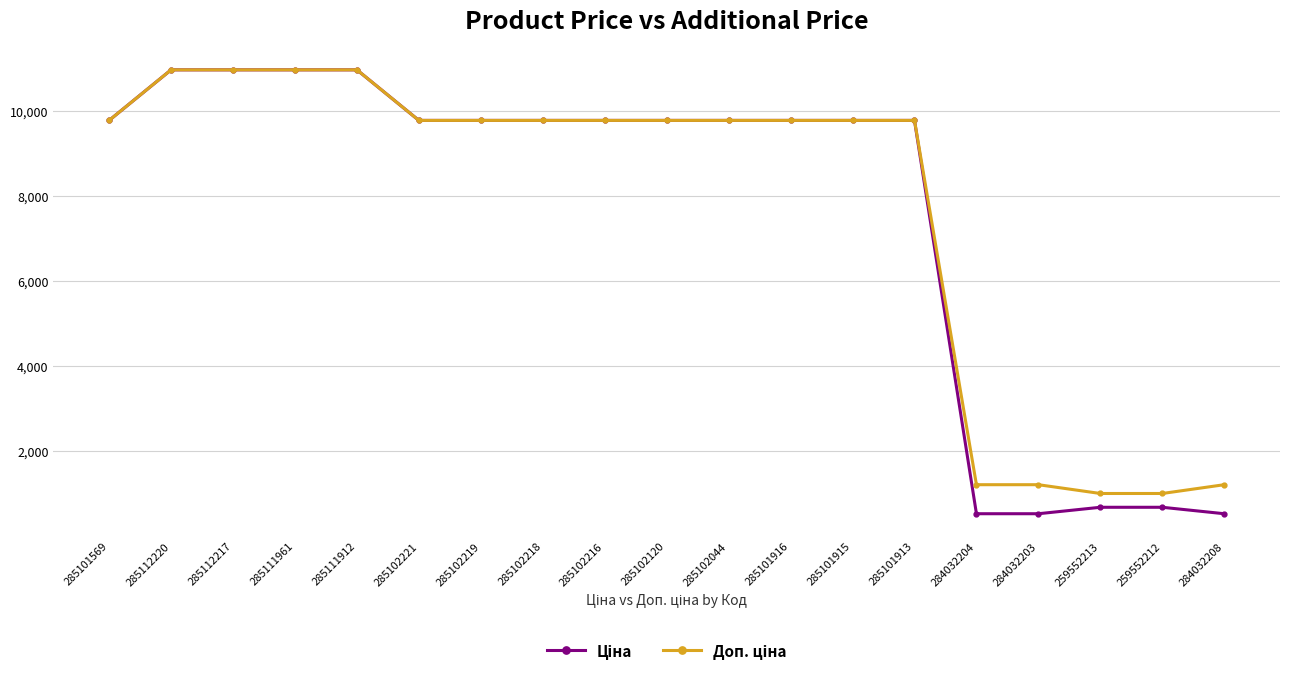

What is the spread (max minus min) of values at 284032203?

682.5